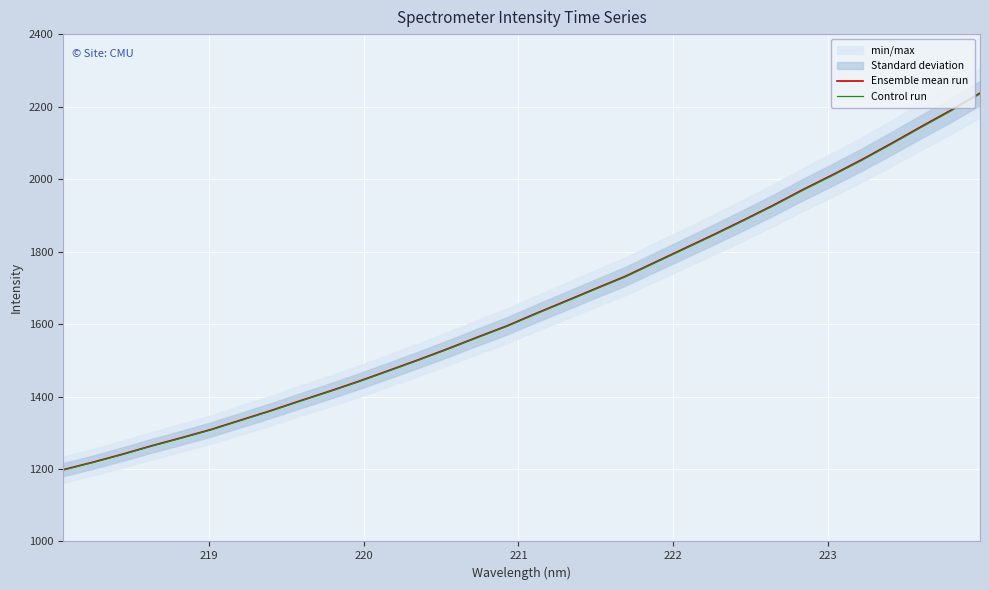

Is it true that Ensemble mean run equals 2212.9 at 11?

False